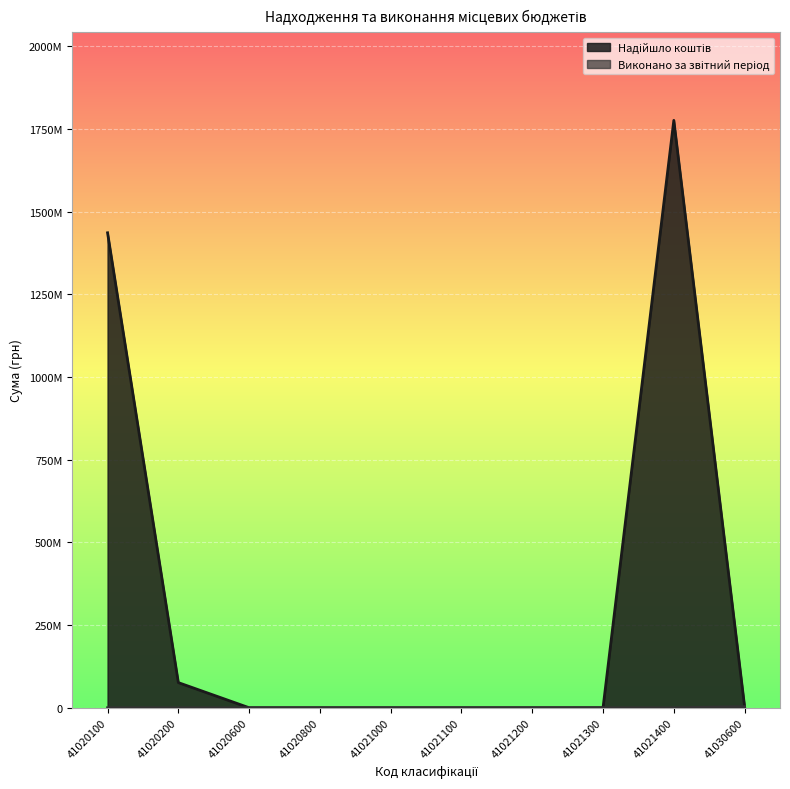

At how many categories does at least one series exceed 650834450?

2